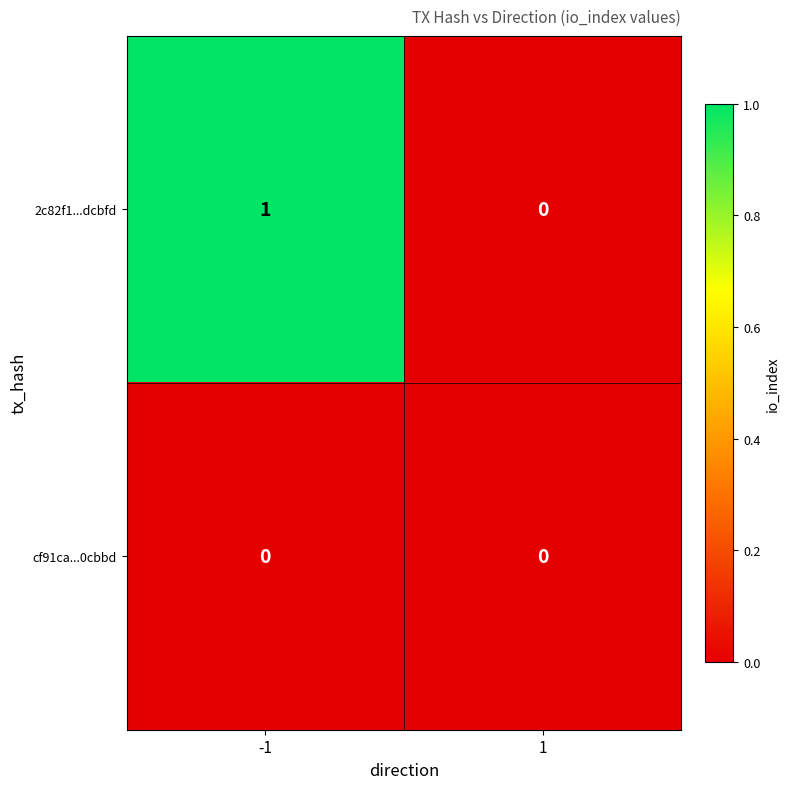

Between -1 and 1, which series saw the biggest shift?

2c82f1...dcbfd